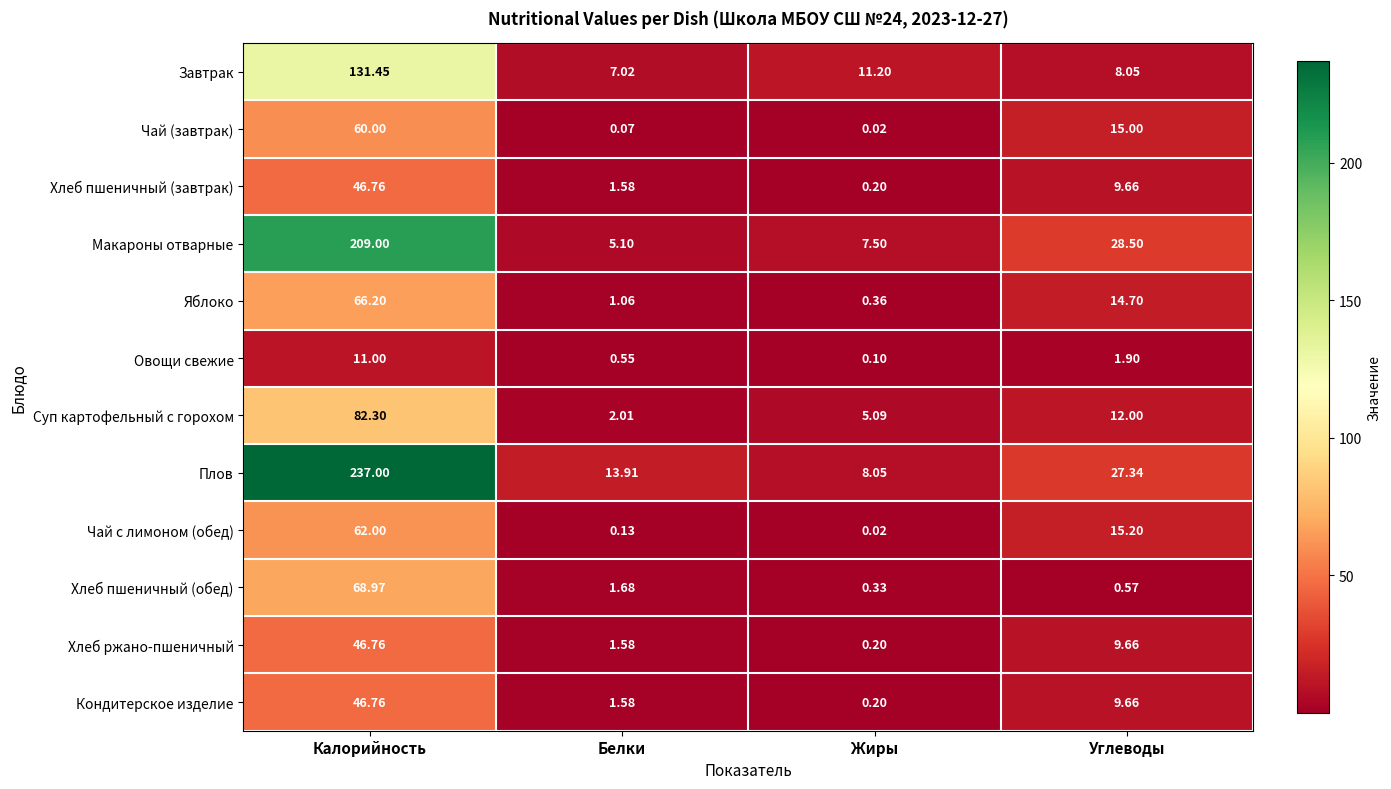

List the labels in order of Завтрак value, smallest first.

Белки, Углеводы, Жиры, Калорийность